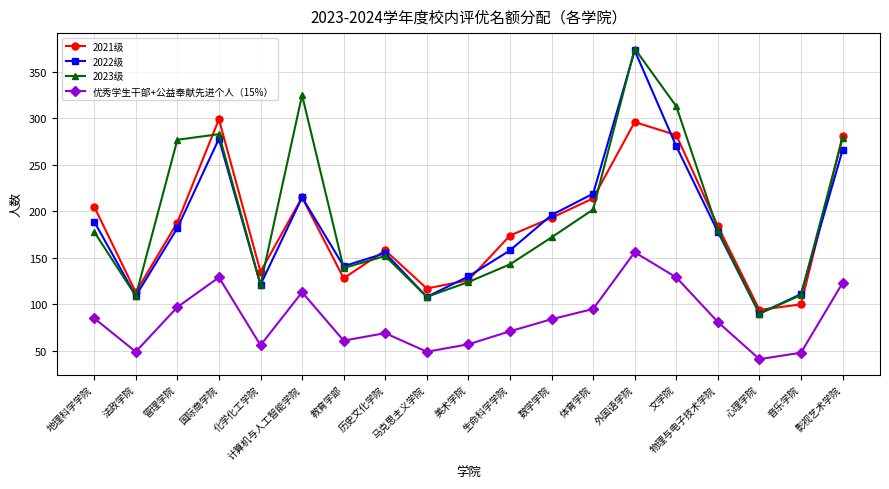

Which category has the lowest value in the 2021级 series?

心理学院